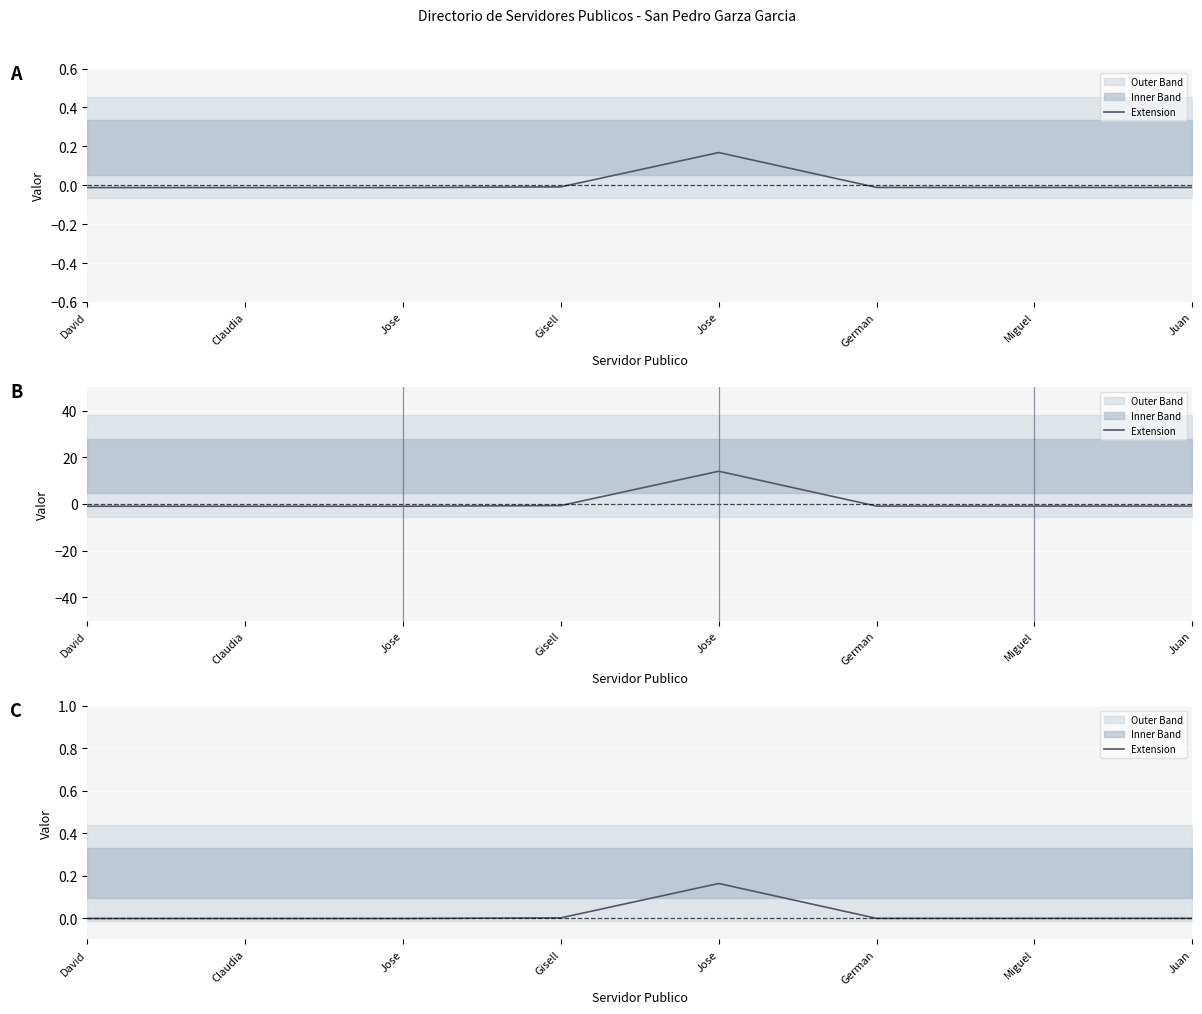

Reading left to right, what are all the values shown in this chart?

-0.0	-0.0	-0.0	0.0	0.2	-0.0	-0.0	-0.0